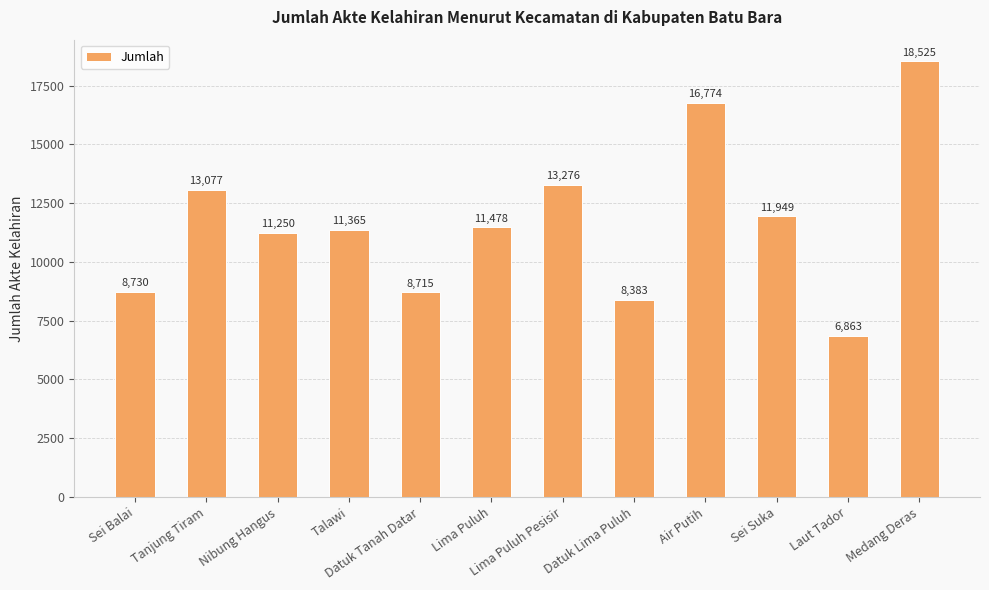

What is the sum of the values at Datuk Lima Puluh and Laut Tador?

15246